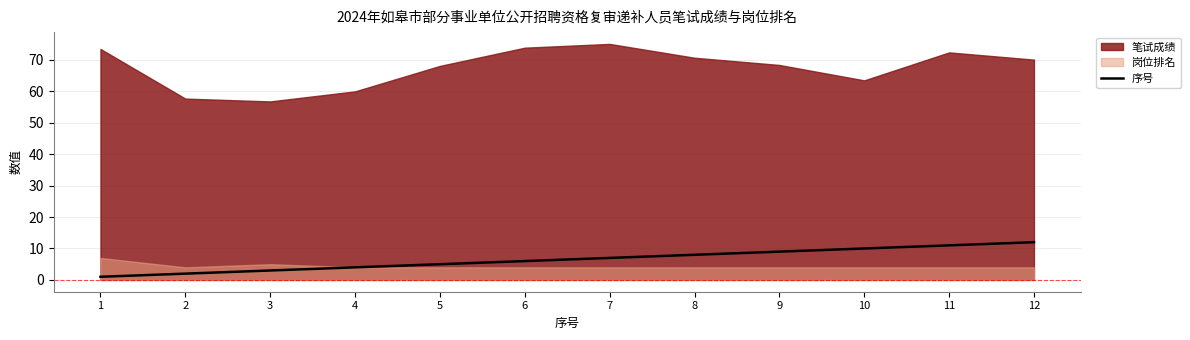

Which category has the lowest value across all series?

1